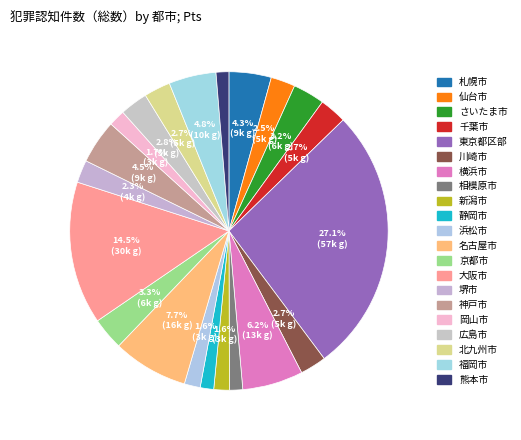

Which category has the biggest portion of the pie?

東京都区部